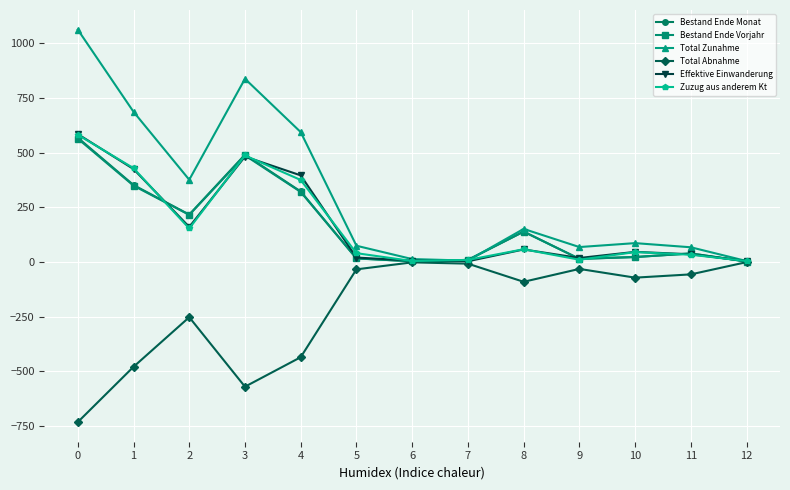

How many data points in Zuzug aus anderem Kt are less than 45?

6